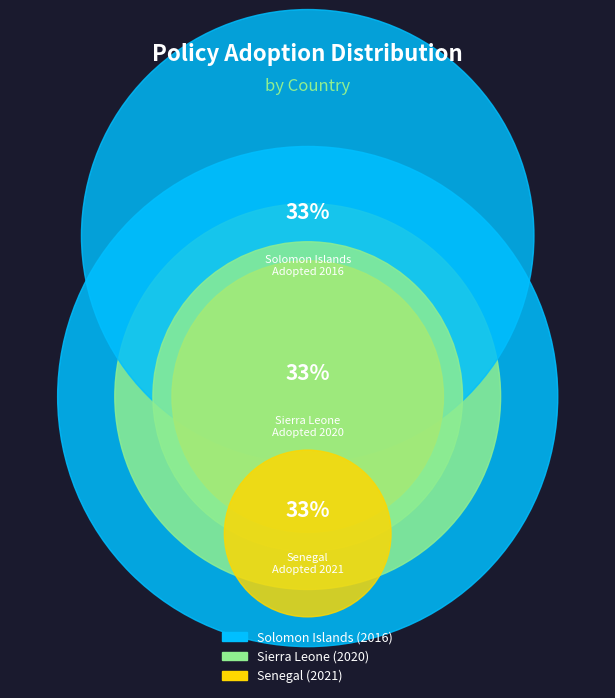

Approximately how many times larger is the value at Senegal (2021) compared to Sierra Leone (2020)?

1.0